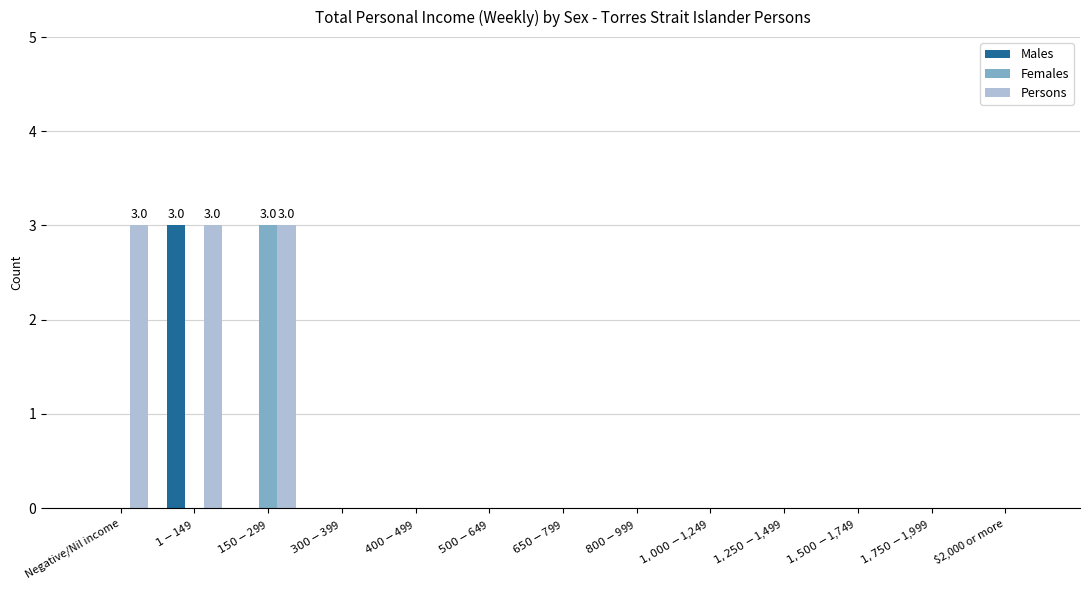

Reading left to right, what are all the values shown in this chart?

Males: Negative/Nil income=0	$1-$149=3	$150-$299=0	$300-$399=0	$400-$499=0	$500-$649=0	$650-$799=0	$800-$999=0	$1,000-$1,249=0	$1,250-$1,499=0	$1,500-$1,749=0	$1,750-$1,999=0	$2,000 or more=0
Females: Negative/Nil income=0	$1-$149=0	$150-$299=3	$300-$399=0	$400-$499=0	$500-$649=0	$650-$799=0	$800-$999=0	$1,000-$1,249=0	$1,250-$1,499=0	$1,500-$1,749=0	$1,750-$1,999=0	$2,000 or more=0
Persons: Negative/Nil income=3	$1-$149=3	$150-$299=3	$300-$399=0	$400-$499=0	$500-$649=0	$650-$799=0	$800-$999=0	$1,000-$1,249=0	$1,250-$1,499=0	$1,500-$1,749=0	$1,750-$1,999=0	$2,000 or more=0